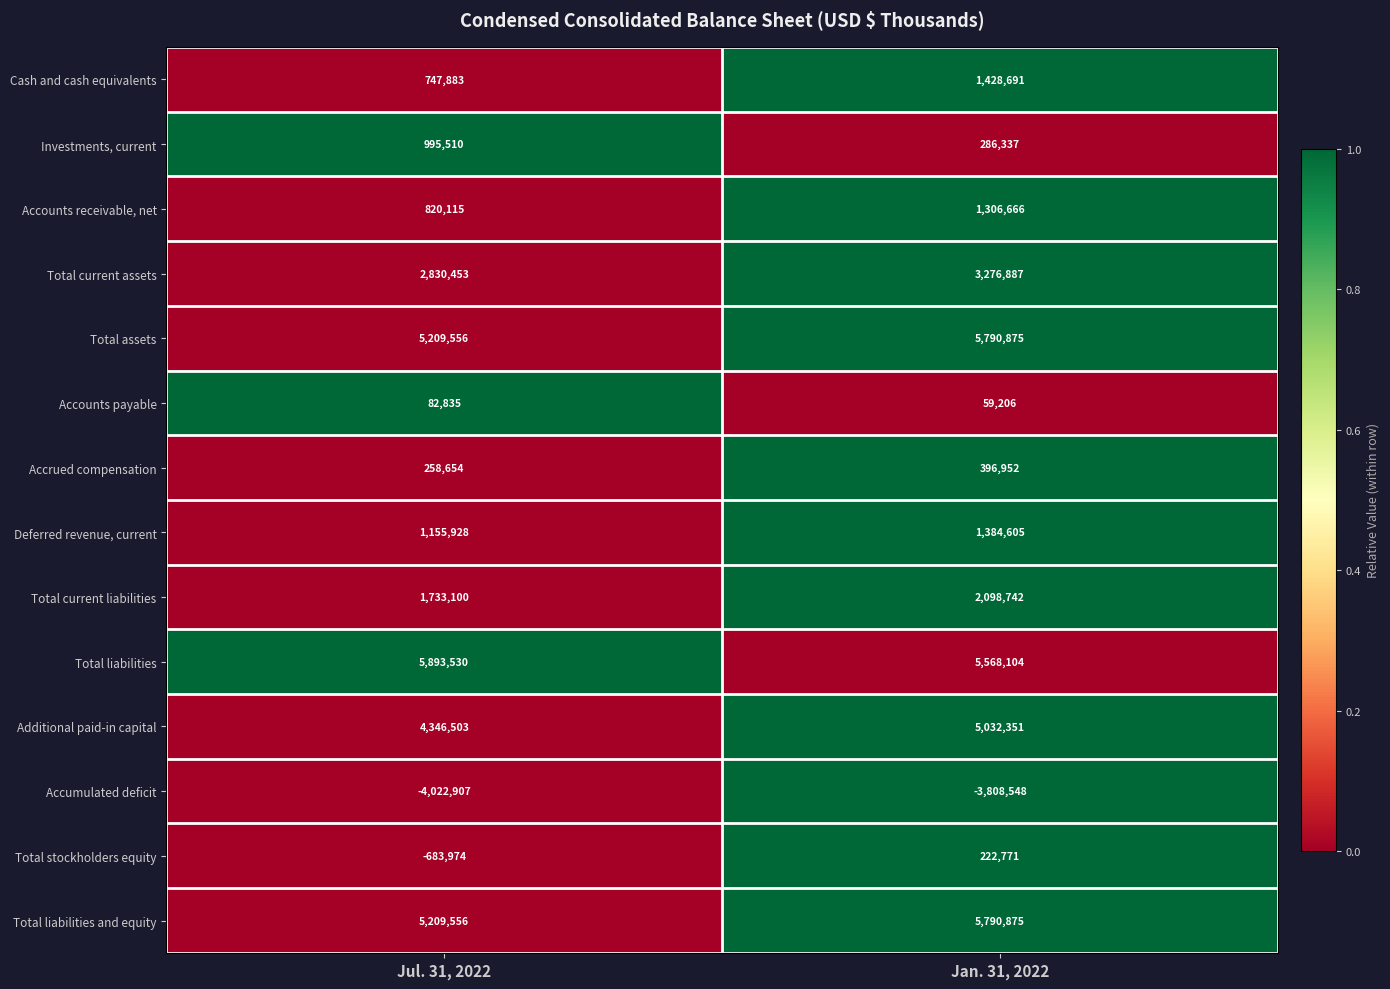

Which series has the largest total across all categories?

Total liabilities